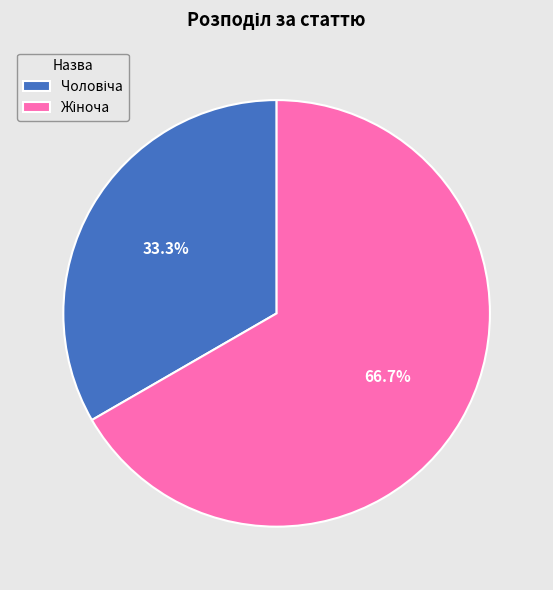

Does any single category account for the majority?

Yes